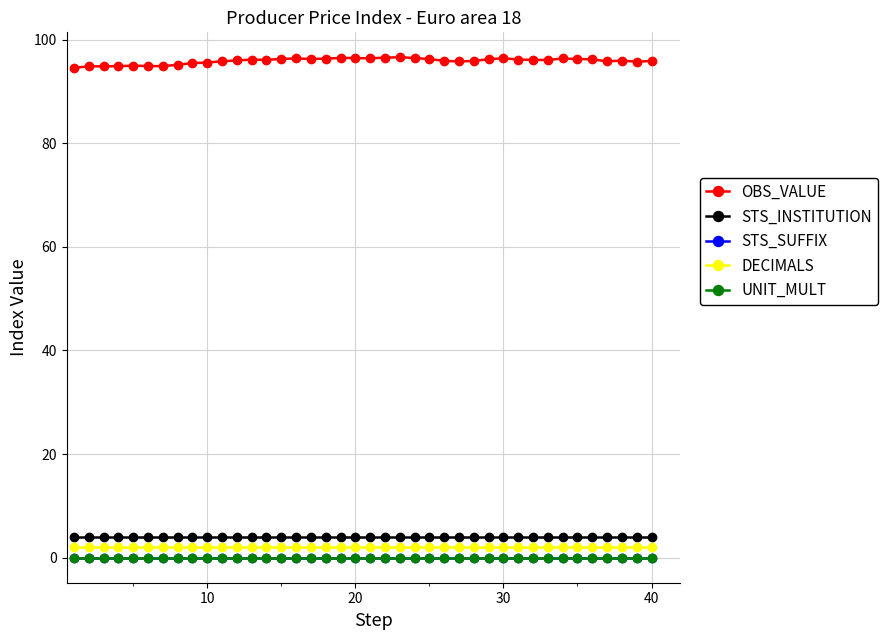

Is this an area chart (filled region under the line)?

No